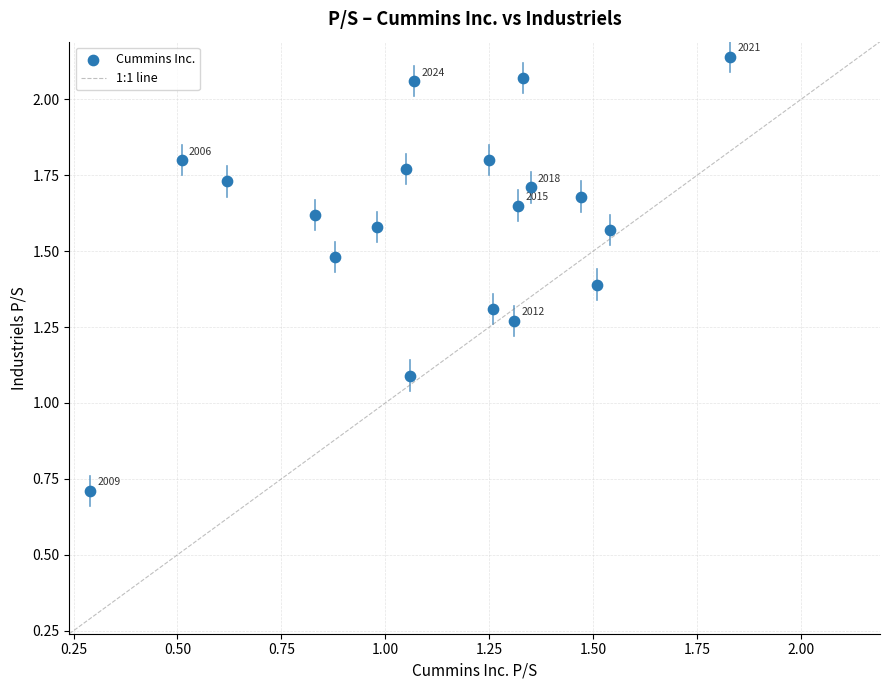

What Y value in the scatter plot is closest to 1?

1.1